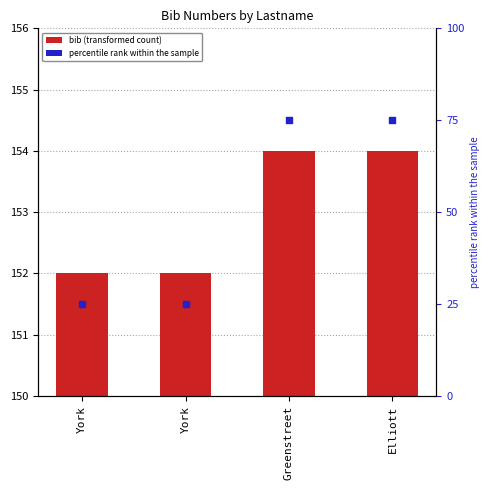

Which series has the widest spread of Y values?

percentile rank within the sample